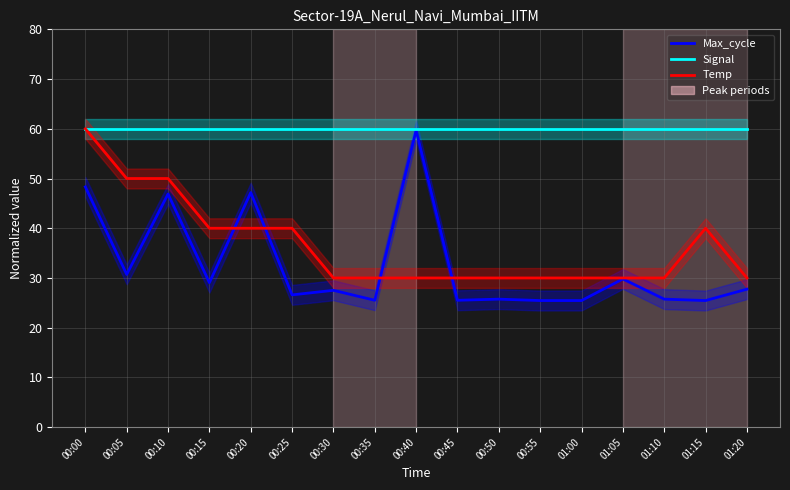

Which series has the largest total across all categories?

Signal